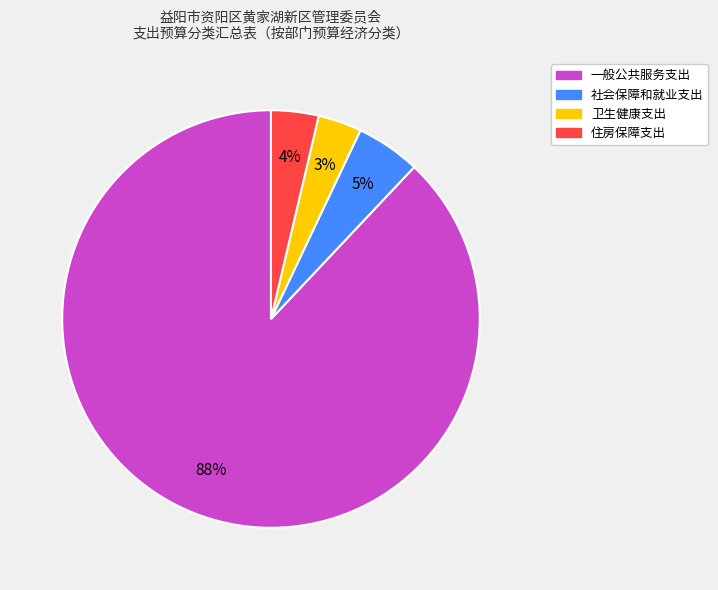

The 住房保障支出 slice represents 12% of the pie. True or false?

False